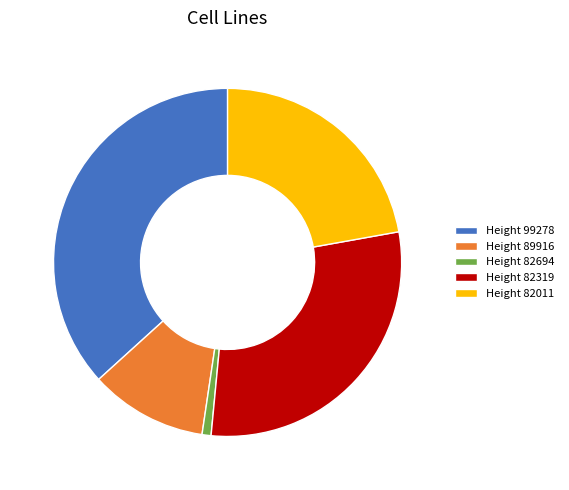

Does Height 82011 represent more than half of the total?

No